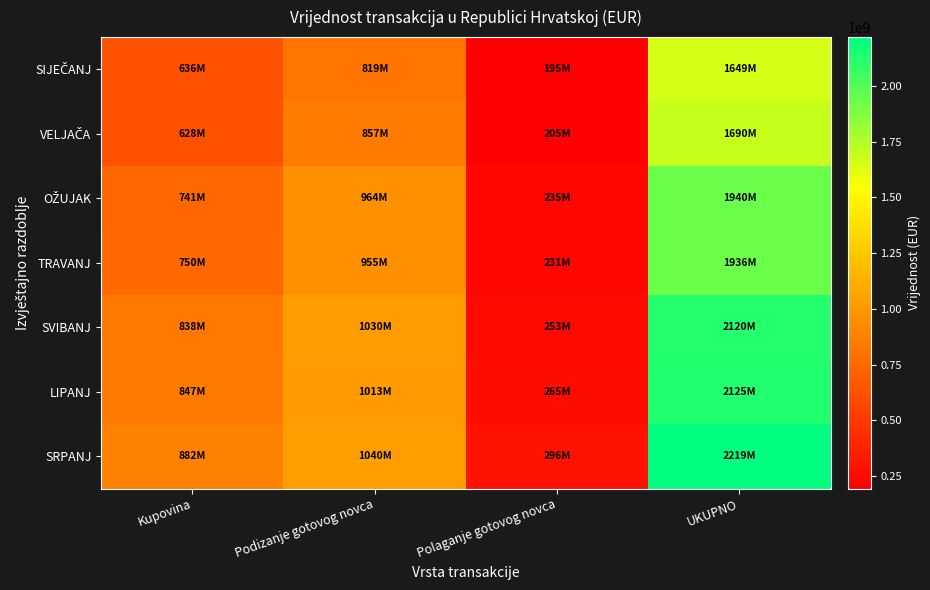

List the series in order of their peak value, lowest first.

SIJEČANJ, VELJAČA, TRAVANJ, OŽUJAK, SVIBANJ, LIPANJ, SRPANJ